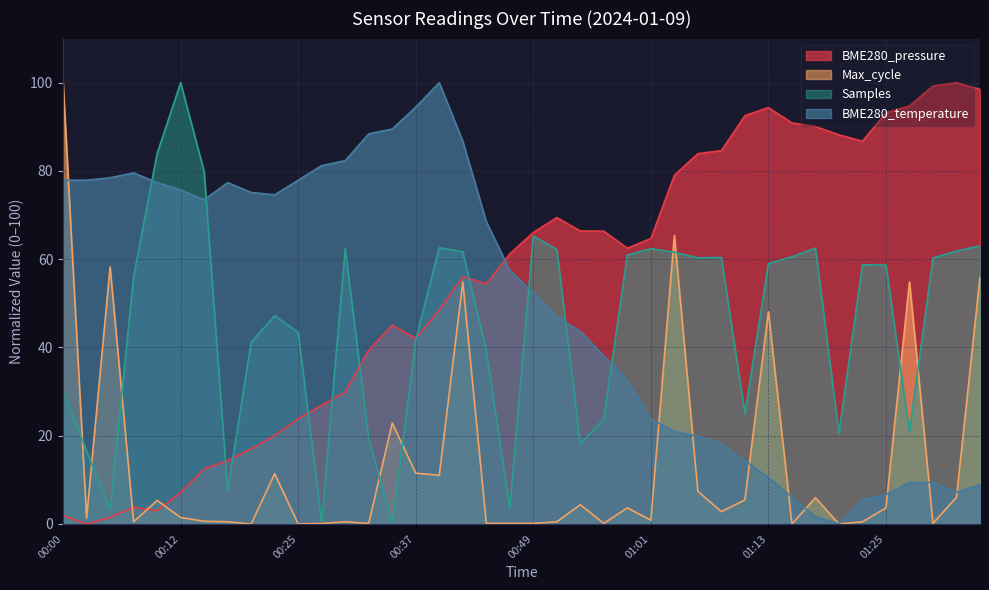

Rank the categories by value from highest to lowest.

00:39, 00:37, 00:34, 00:32, 00:42, 00:29, 00:27, 00:08, 00:05, 00:00, 00:03, 00:25, 00:10, 00:17, 00:12, 00:20, 00:22, 00:15, 00:44, 00:46, 00:49, 00:51, 00:54, 00:56, 00:58, 01:01, 01:03, 01:06, 01:08, 01:11, 01:13, 01:28, 01:30, 01:35, 01:32, 01:25, 01:15, 01:23, 01:18, 01:20